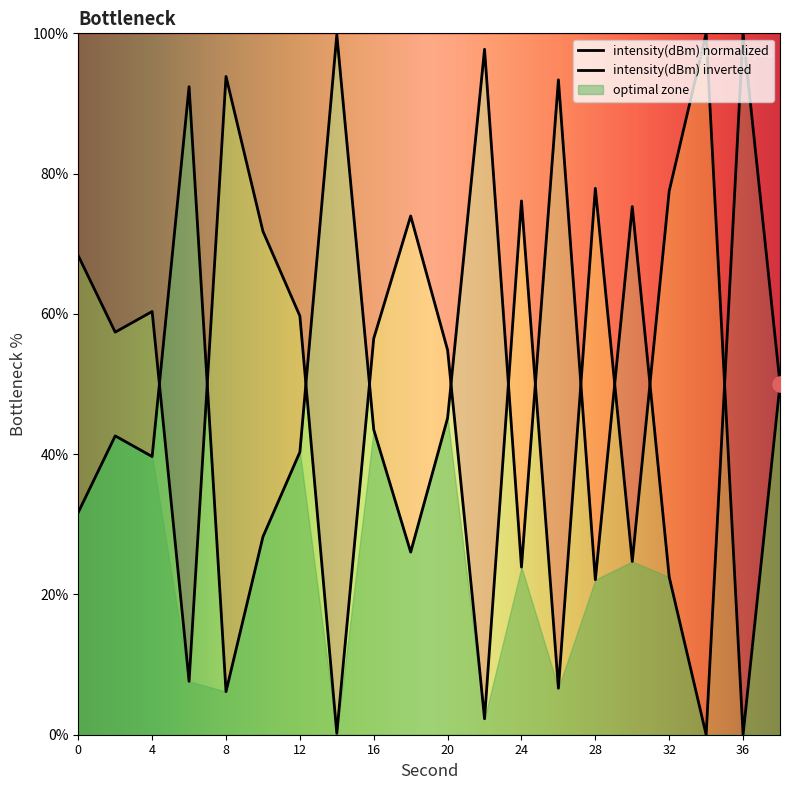

What is the change in value from 32 to 36?

-77.5